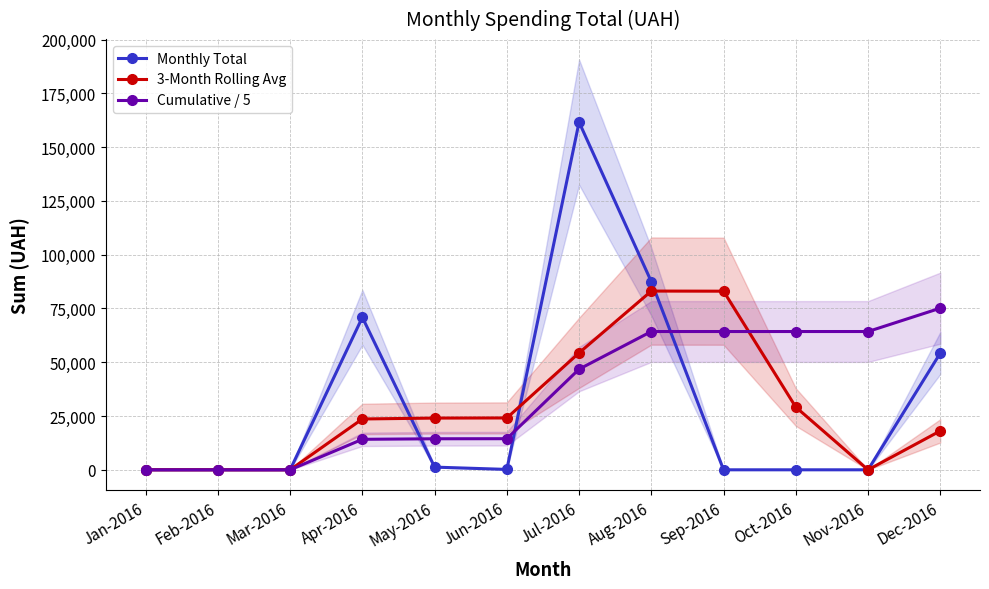

What is the sum of the Monthly Total values at Jul-2016 and Oct-2016?

161614.2